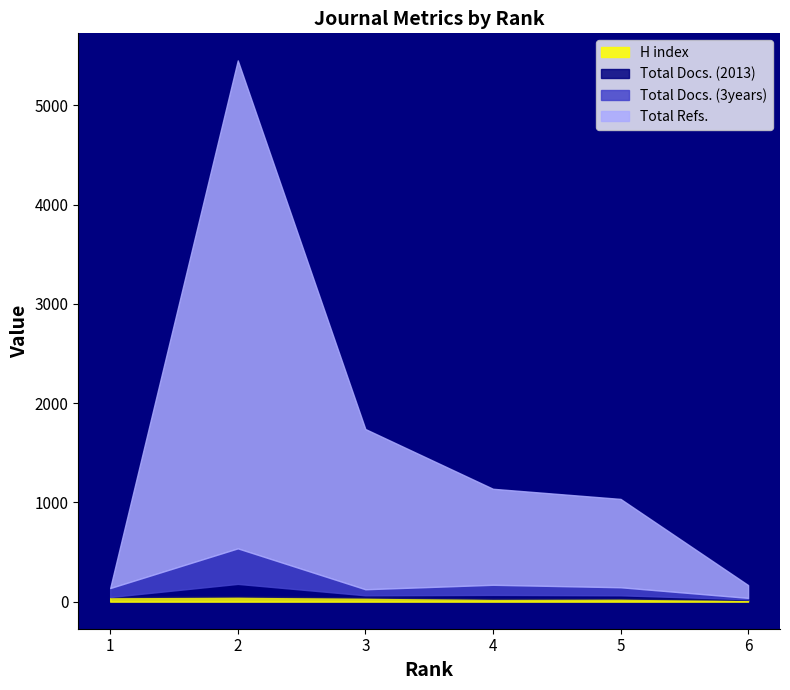

What is the sum of the H index values at 4 and 5?

62